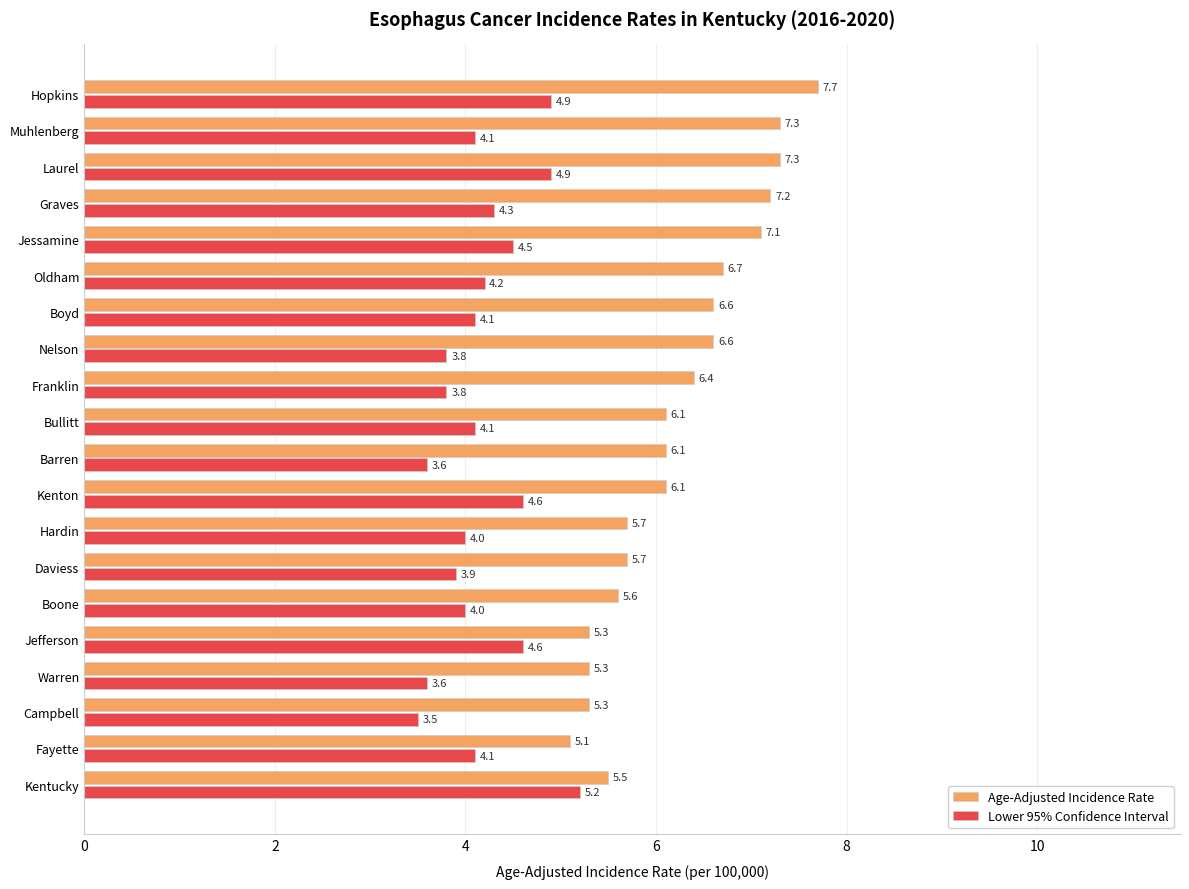

Read the Age-Adjusted Incidence Rate value at Franklin.

6.4